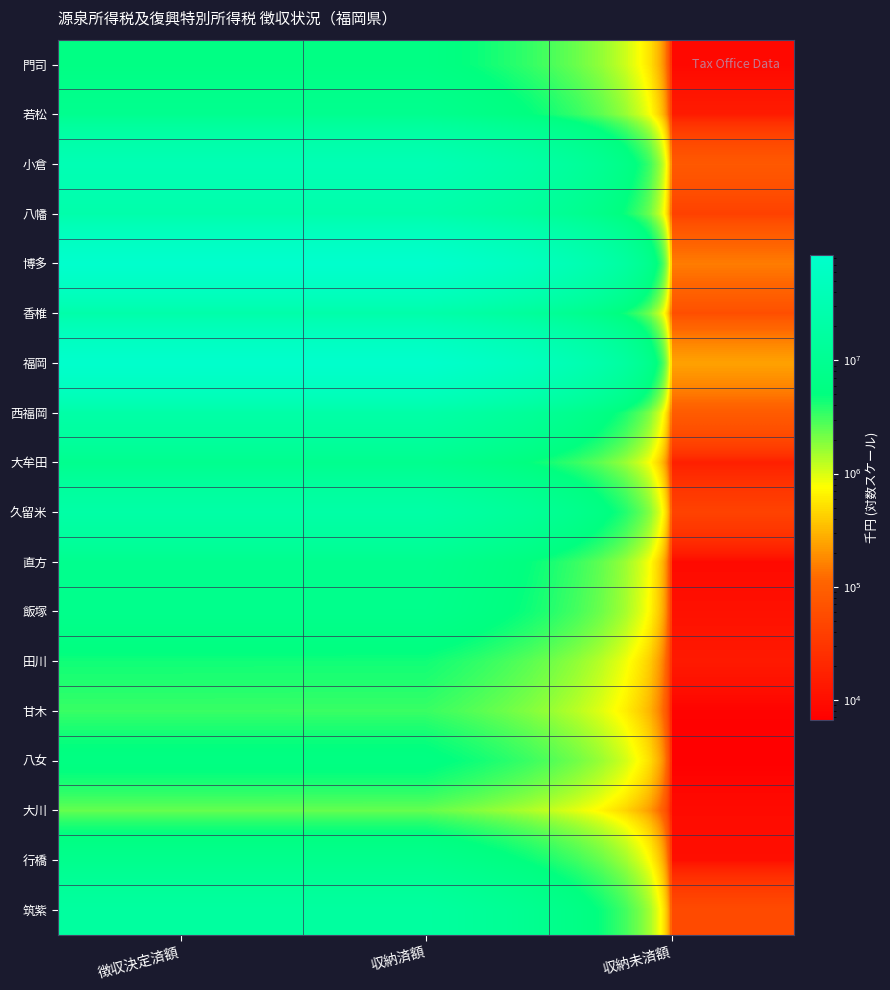

At 徴収決定済額, list the series in order from largest to smallest.

博多, 福岡, 小倉, 八幡, 香椎, 西福岡, 久留米, 筑紫, 若松, 直方, 大牟田, 行橋, 飯塚, 門司, 八女, 田川, 甘木, 大川